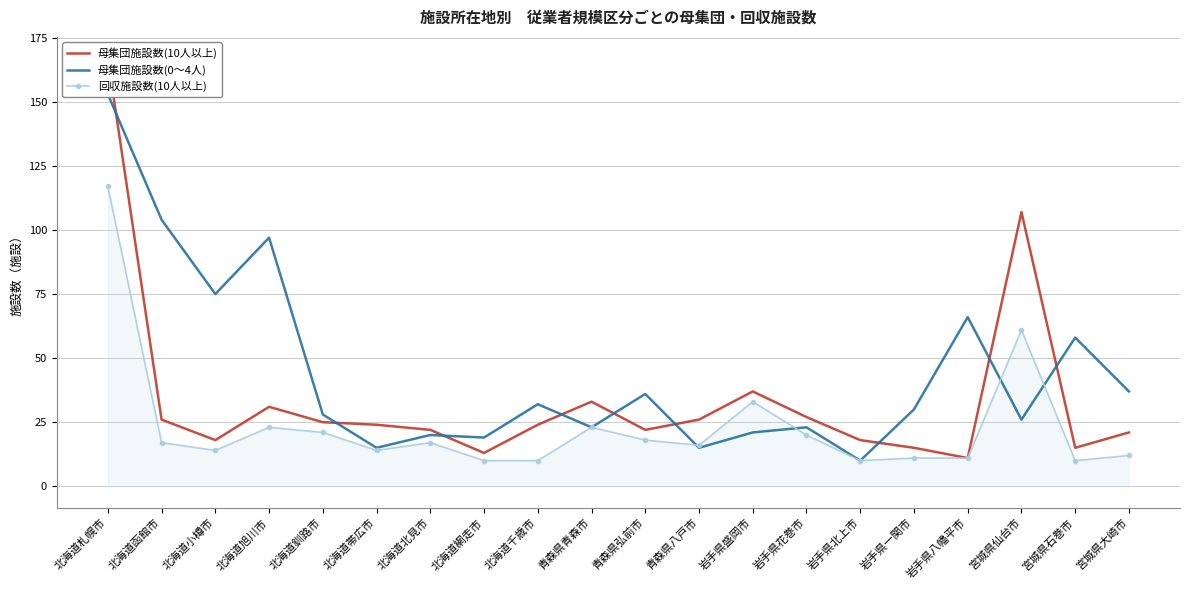

True or false: 母集団施設数(10人以上) has a value of 23 at 北海道小樽市.

False